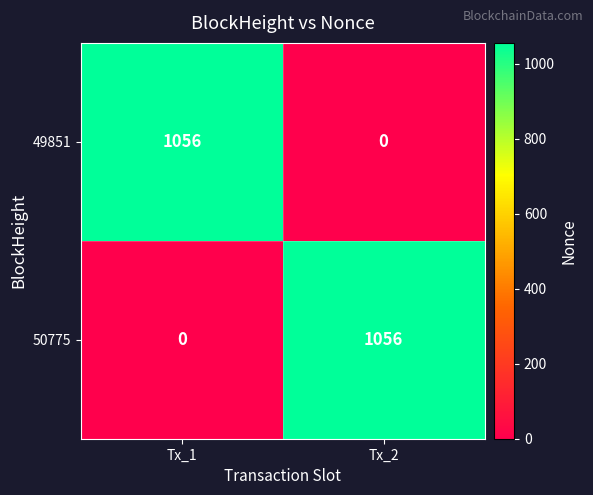

True or false: 50775 has a value of 1627 at Tx_2.

False